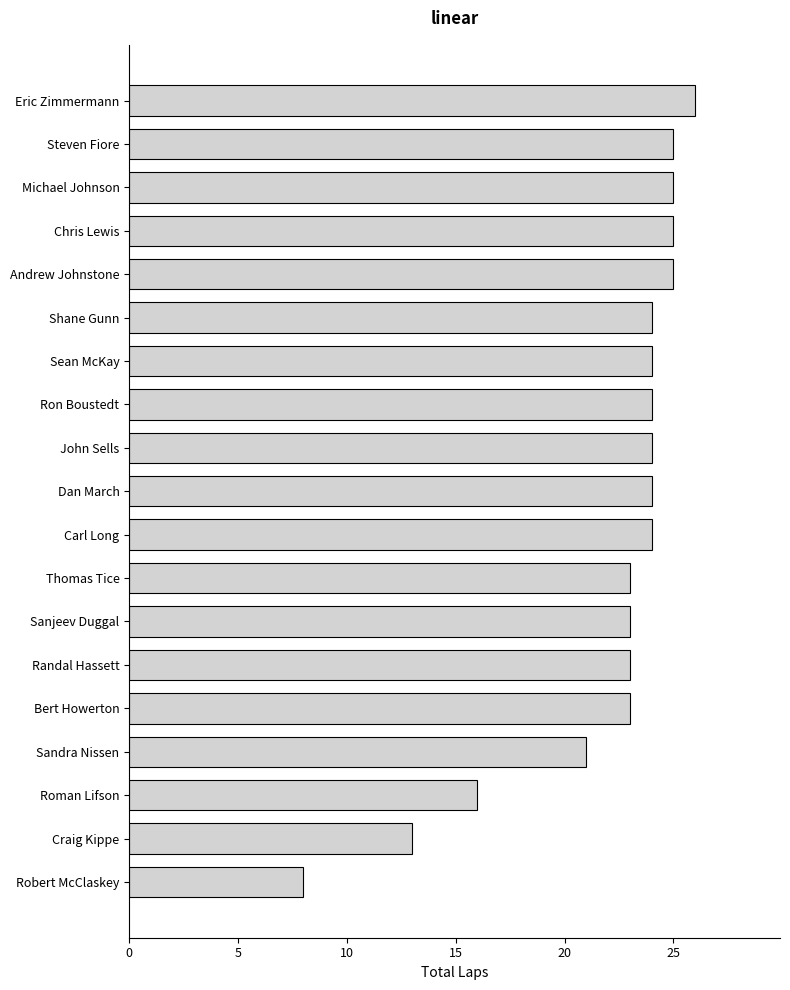

What is the smallest value displayed?

8